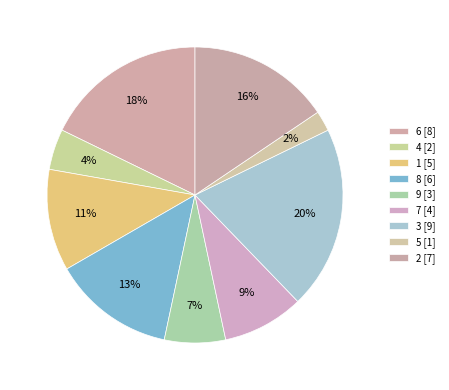

Rank the categories by value from highest to lowest.

3, 6, 2, 8, 1, 7, 9, 4, 5